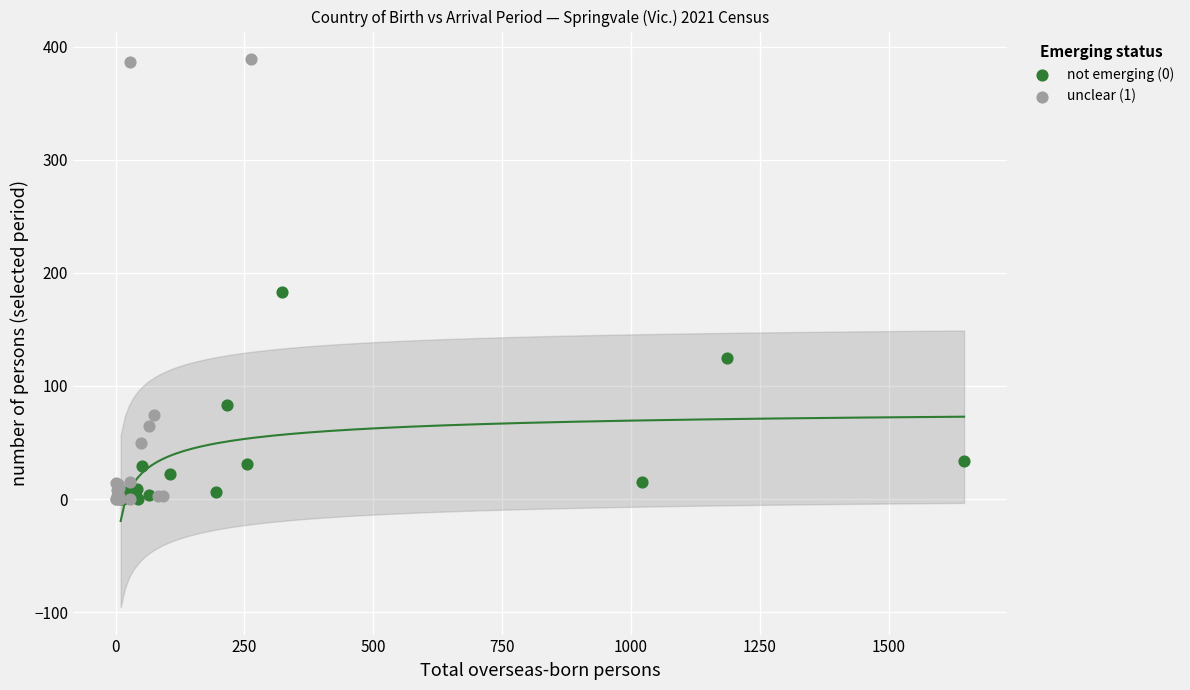

Which series contains the highest Y value?

unclear (1)